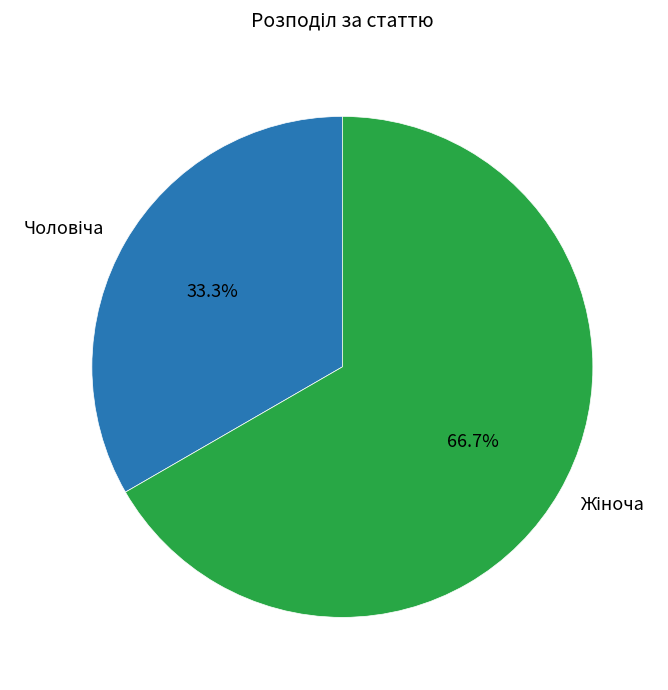

Does any single category account for the majority?

Yes